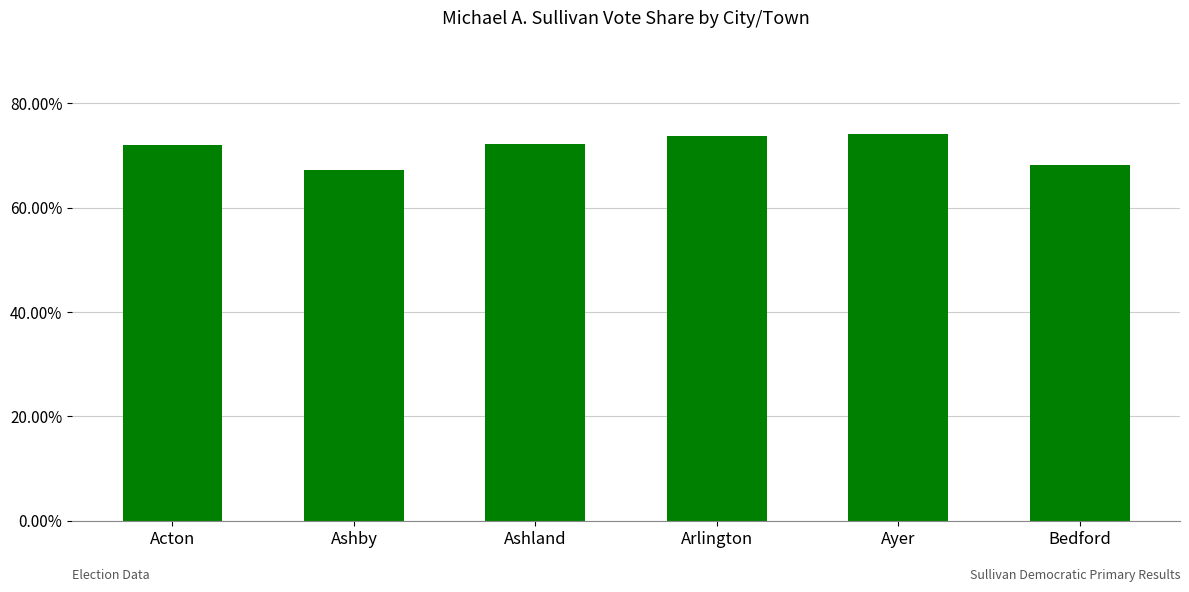

At which category does the chart reach its peak across all series?

Ayer